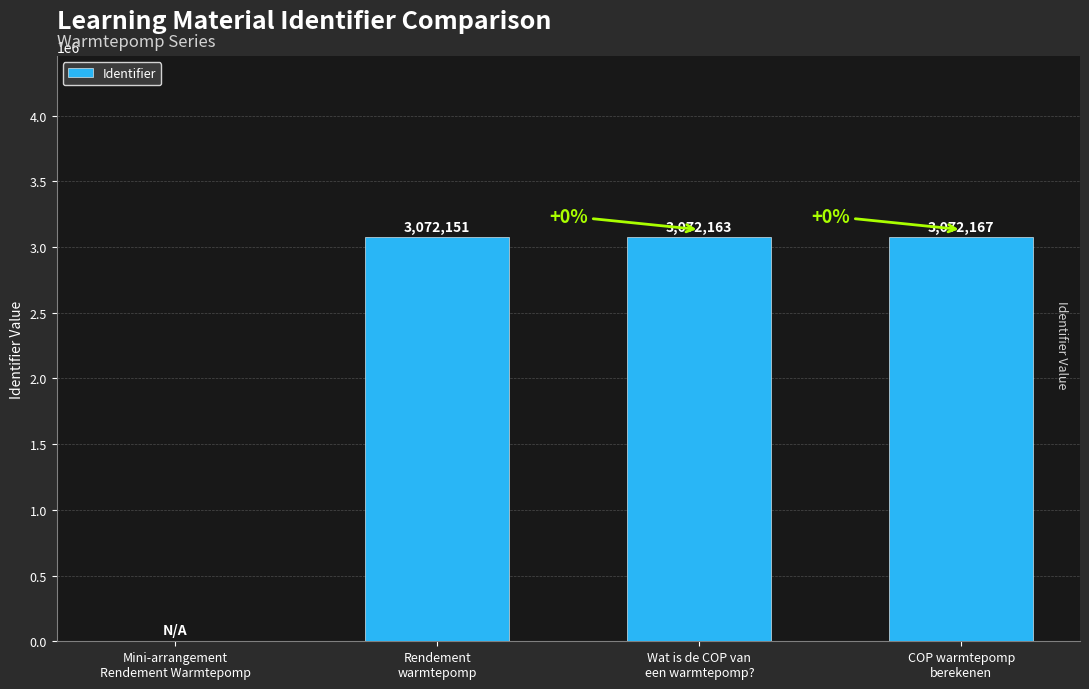

Reading left to right, extract all data points from this chart.

Mini-arrangement
Rendement Warmtepomp=0	Rendement
warmtepomp=3072151	Wat is de COP van
een warmtepomp?=3072163	COP warmtepomp
berekenen=3072167